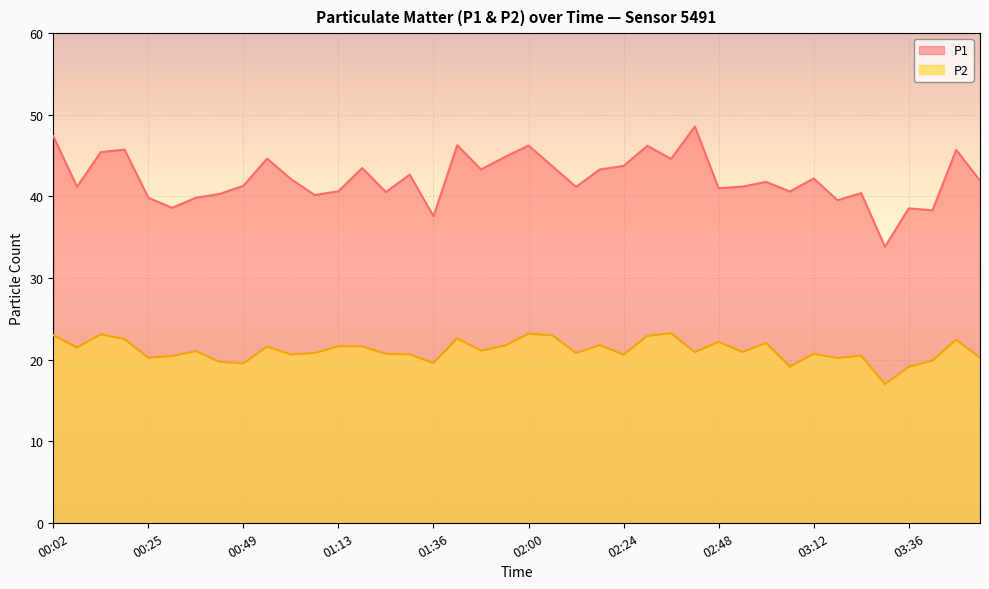

At how many categories does at least one series exceed 24?

40